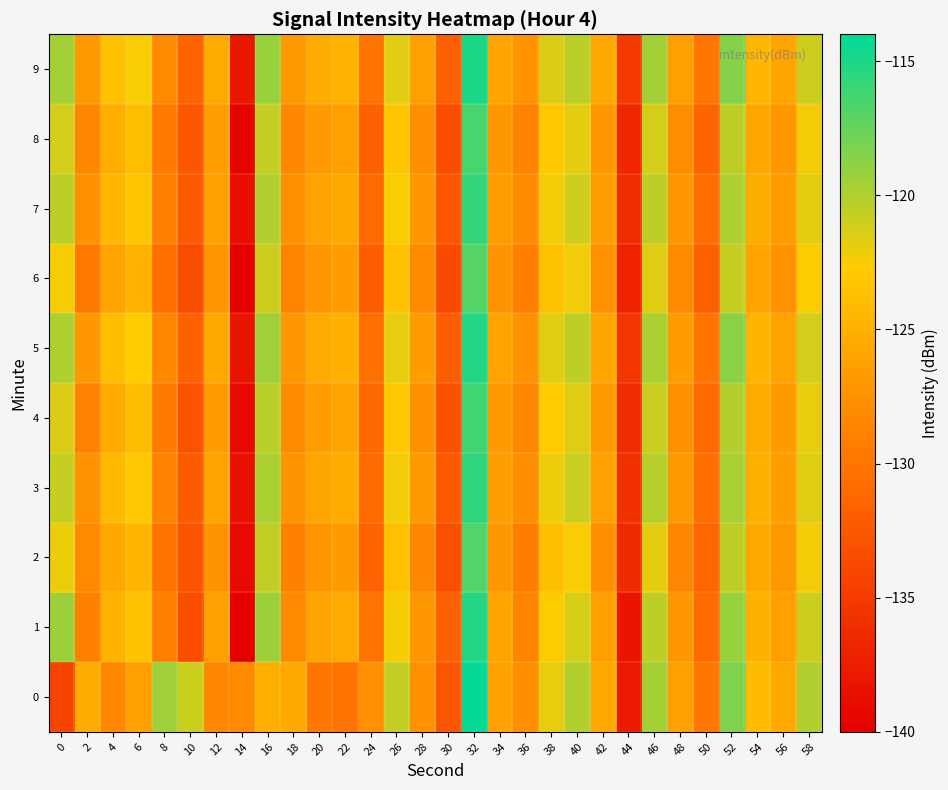

Reading right to left, what are all the values shown in this chart?

0: 58=-120.1	56=-125.6	54=-124.1	52=-118.3	50=-129.9	48=-126.4	46=-119.7	44=-137.7	42=-125.8	40=-120.1	38=-121.9	36=-127.9	34=-126.3	32=-114.3	30=-132.8	28=-127.8	26=-120.7	24=-127.7	22=-130.2	20=-129.8	18=-125.6	16=-125.1	14=-128.3	12=-128.4	10=-121.0	8=-119.4	6=-126.5	4=-128.4	2=-125.4	0=-134.1
1: 58=-121.0	56=-126.3	54=-124.9	52=-119.1	50=-130.8	48=-127.2	46=-120.5	44=-138.1	42=-126.4	40=-121.3	38=-122.6	36=-128.7	34=-125.9	32=-115.3	30=-131.8	28=-127.1	26=-122.4	24=-130.2	22=-125.5	20=-126.0	18=-128.3	16=-119.3	14=-140.0	12=-126.4	10=-133.3	8=-129.1	6=-123.6	4=-124.8	2=-129.0	0=-119.4
2: 58=-122.3	56=-127.0	54=-125.7	52=-120.4	50=-131.3	48=-128.6	46=-121.8	44=-136.4	42=-127.9	40=-122.5	38=-123.8	36=-129.3	34=-127.1	32=-116.8	30=-133.2	28=-128.4	26=-123.7	24=-131.5	22=-126.8	20=-127.3	18=-129.0	16=-120.6	14=-139.1	12=-127.4	10=-132.8	8=-130.2	6=-124.5	4=-125.7	2=-128.3	0=-122.1
3: 58=-121.6	56=-126.5	54=-125.1	52=-119.7	50=-130.5	48=-127.0	46=-120.2	44=-135.8	42=-126.3	40=-120.9	38=-122.1	36=-128.0	34=-126.5	32=-115.6	30=-132.4	28=-127.0	26=-122.3	24=-130.8	22=-125.4	20=-125.9	18=-127.5	16=-119.8	14=-138.5	12=-126.0	10=-132.1	8=-128.9	6=-123.1	4=-124.2	2=-127.6	0=-120.8
4: 58=-121.9	56=-126.8	54=-125.4	52=-120.1	50=-131.0	48=-127.7	46=-120.9	44=-136.1	42=-126.9	40=-121.6	38=-122.8	36=-128.6	34=-126.8	32=-116.2	30=-133.0	28=-127.7	26=-123.0	24=-131.2	22=-126.0	20=-126.5	18=-128.1	16=-120.3	14=-139.2	12=-126.7	10=-132.9	8=-129.6	6=-124.0	4=-125.3	2=-128.9	0=-121.5
5: 58=-121.2	56=-126.1	54=-124.7	52=-118.7	50=-130.1	48=-126.6	46=-119.8	44=-135.4	42=-125.9	40=-120.5	38=-121.7	36=-127.6	34=-126.1	32=-115.2	30=-132.0	28=-126.6	26=-121.9	24=-130.4	22=-125.0	20=-125.5	18=-127.1	16=-119.4	14=-138.1	12=-125.6	10=-131.7	8=-128.5	6=-122.7	4=-123.8	2=-127.2	0=-119.9
6: 58=-122.6	56=-127.4	54=-126.0	52=-120.8	50=-131.8	48=-128.3	46=-121.6	44=-137.0	42=-127.6	40=-122.2	38=-123.5	36=-129.2	34=-127.5	32=-116.9	30=-133.7	28=-128.3	26=-123.6	24=-131.9	22=-126.6	20=-127.1	18=-128.8	16=-121.0	14=-140.0	12=-127.3	10=-133.5	8=-130.5	6=-124.8	4=-126.0	2=-129.5	0=-122.4
7: 58=-121.8	56=-126.7	54=-125.3	52=-119.9	50=-130.7	48=-127.2	46=-120.4	44=-136.0	42=-126.5	40=-121.1	38=-122.3	36=-128.2	34=-126.7	32=-115.8	30=-132.6	28=-127.2	26=-122.5	24=-131.0	22=-125.6	20=-126.1	18=-127.7	16=-120.0	14=-138.7	12=-126.2	10=-132.3	8=-129.1	6=-123.3	4=-124.4	2=-127.8	0=-120.5
8: 58=-122.3	56=-127.1	54=-125.8	52=-120.5	50=-131.4	48=-128.0	46=-121.3	44=-136.7	42=-127.2	40=-121.8	38=-123.0	36=-128.9	34=-127.2	32=-116.5	30=-133.3	28=-127.9	26=-123.2	24=-131.6	22=-126.3	20=-126.8	18=-128.4	16=-120.7	14=-139.5	12=-126.5	10=-132.6	8=-129.8	6=-123.9	4=-125.1	2=-128.5	0=-121.2
9: 58=-121.0	56=-125.9	54=-124.5	52=-118.5	50=-129.9	48=-126.4	46=-119.6	44=-135.2	42=-125.7	40=-120.3	38=-121.5	36=-127.4	34=-125.9	32=-115.0	30=-131.8	28=-126.4	26=-121.7	24=-130.2	22=-124.8	20=-125.3	18=-126.9	16=-119.2	14=-137.9	12=-125.4	10=-131.5	8=-128.3	6=-122.5	4=-123.6	2=-127.0	0=-119.6